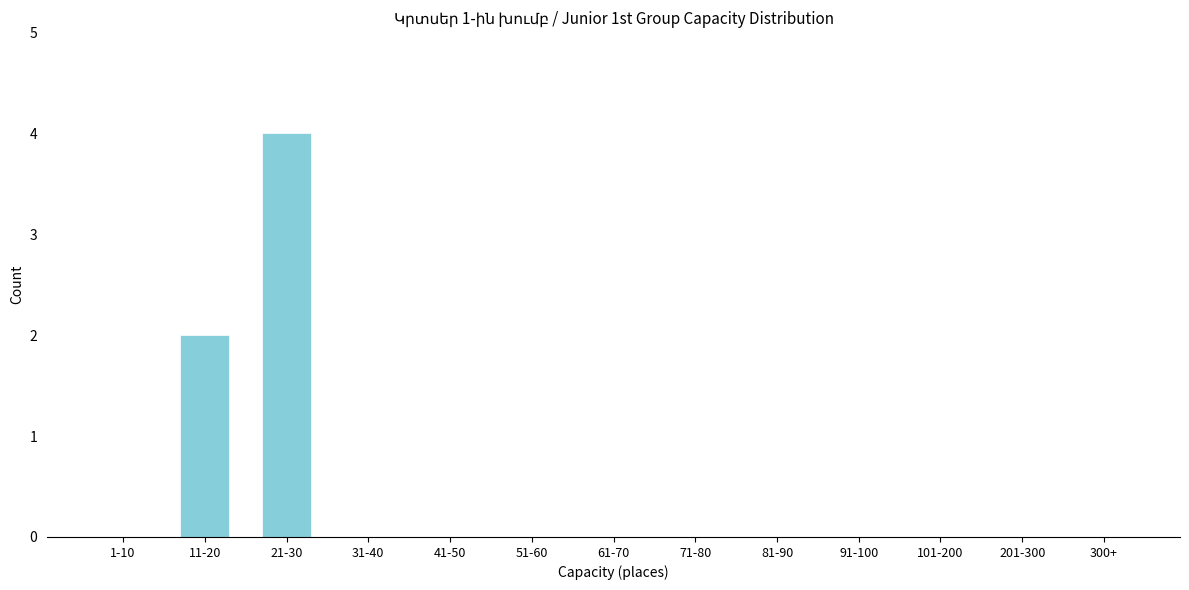

Reading left to right, what are all the values shown in this chart?

1-10=0	11-20=2	21-30=4	31-40=0	41-50=0	51-60=0	61-70=0	71-80=0	81-90=0	91-100=0	101-200=0	201-300=0	300+=0